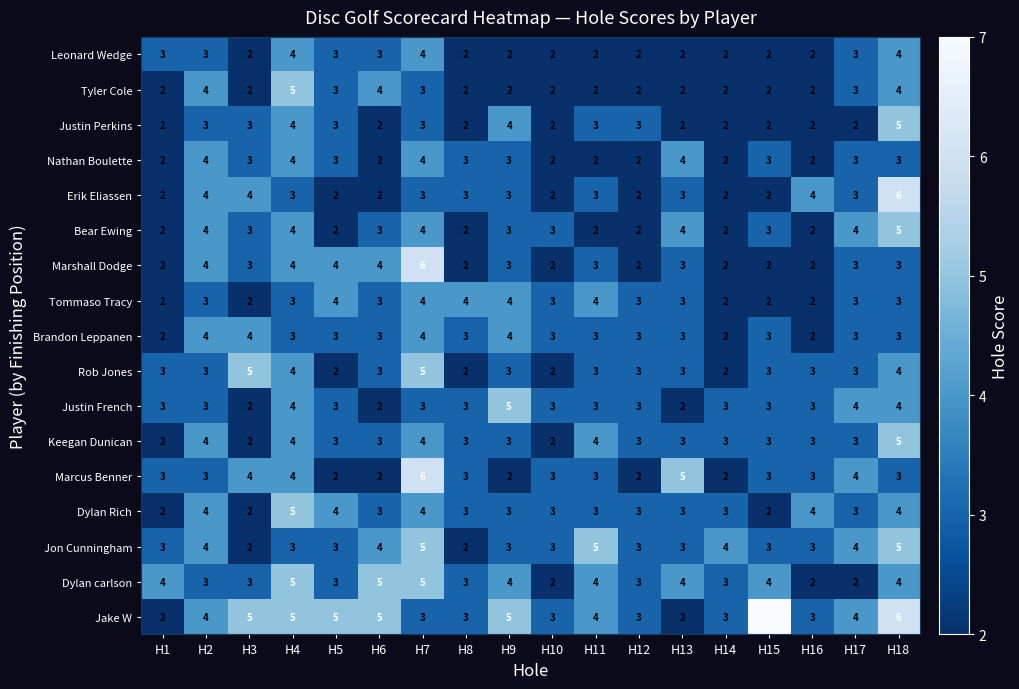

What is the difference between the maximum and minimum values in the Keegan Dunican series?

3